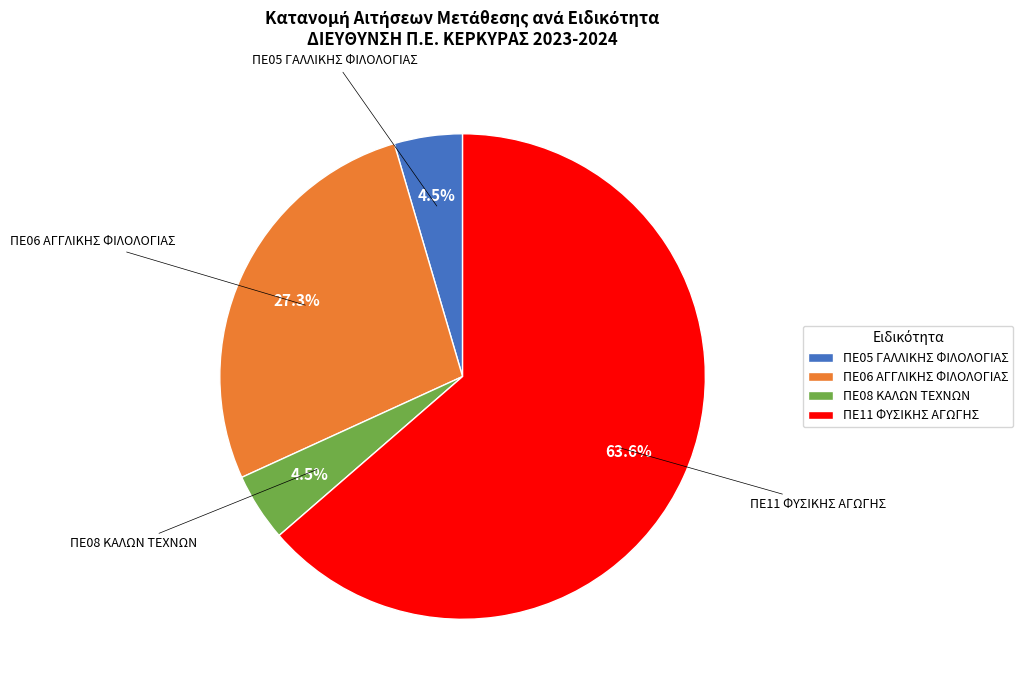

What is the largest slice in the pie chart?

ΠΕ11 ΦΥΣΙΚΗΣ ΑΓΩΓΗΣ